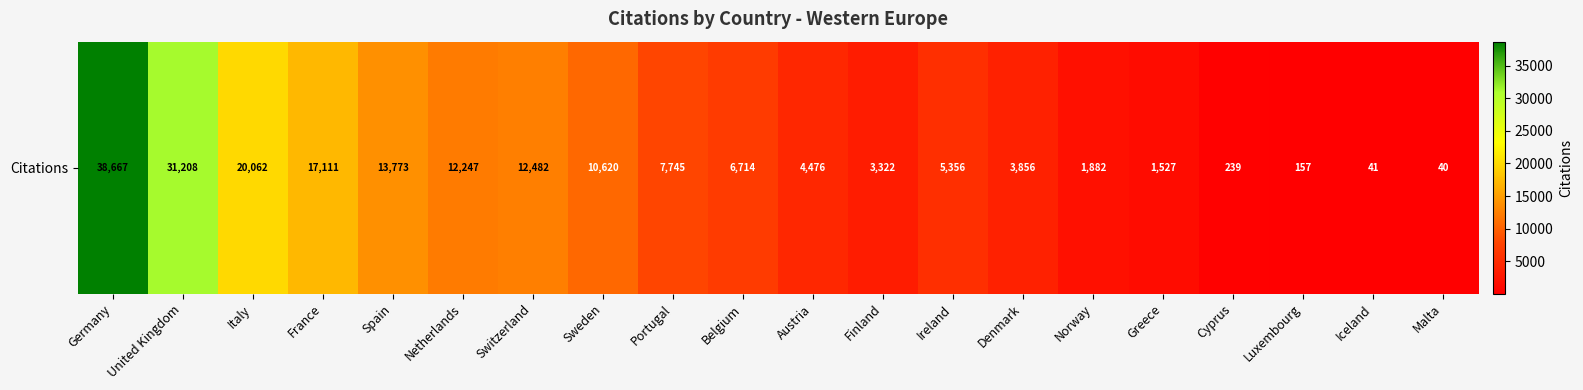

At which label is the value closest to 19353?

Italy